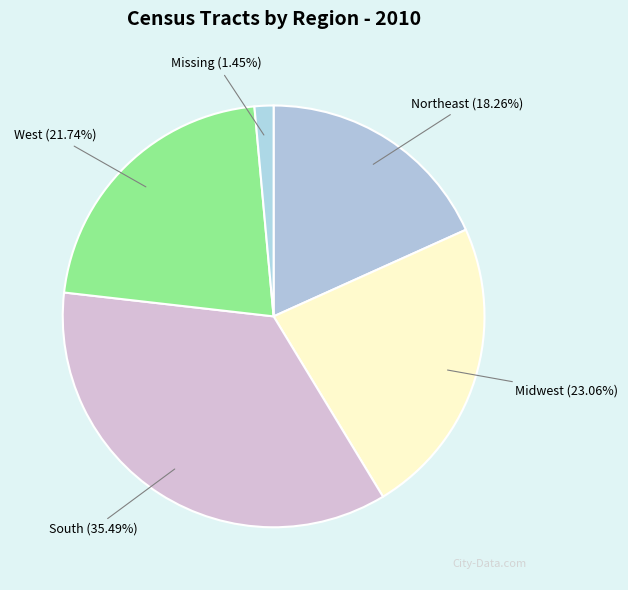

To the nearest percent, what is the combined percentage of South and Northeast?

54%